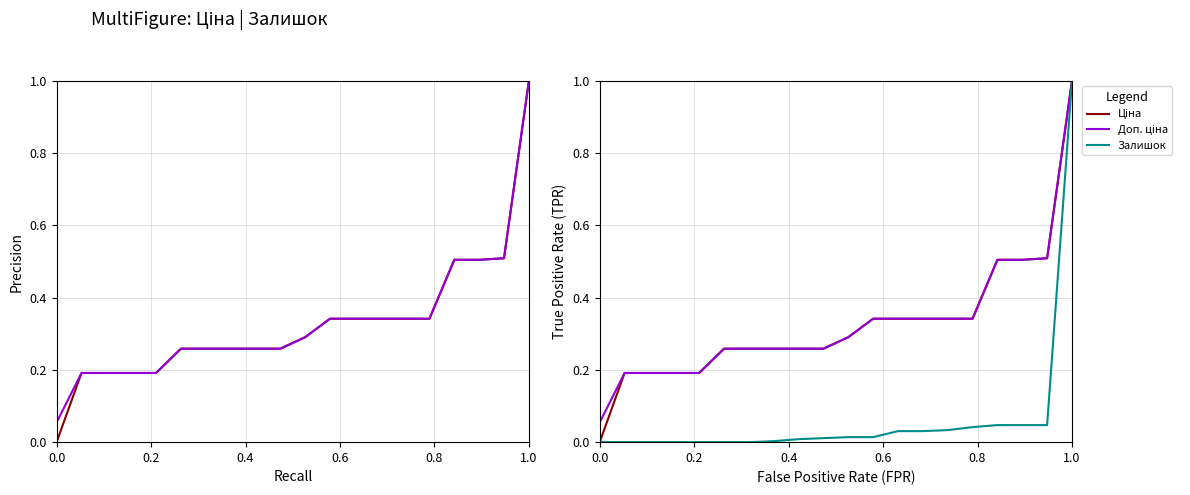

True or false: Доп. ціна (норм) and Доп. ціна intersect in this chart.

False